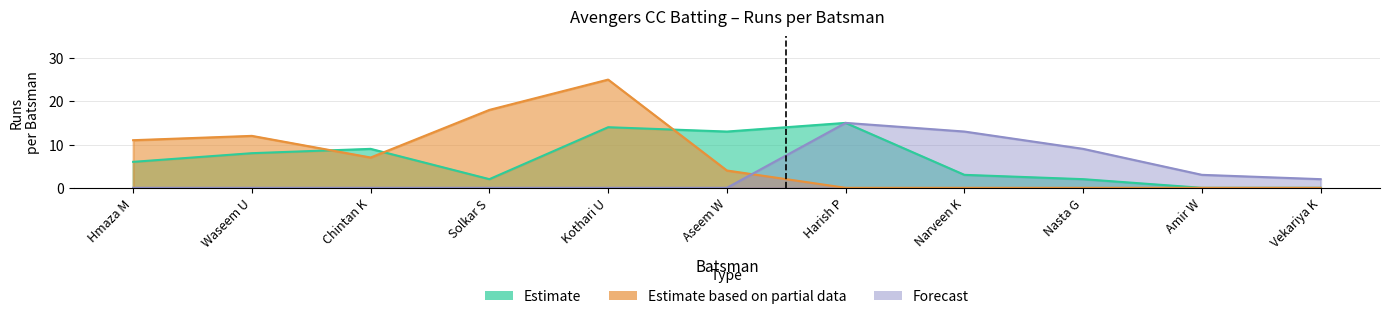

Does the chart have visible grid lines?

Yes